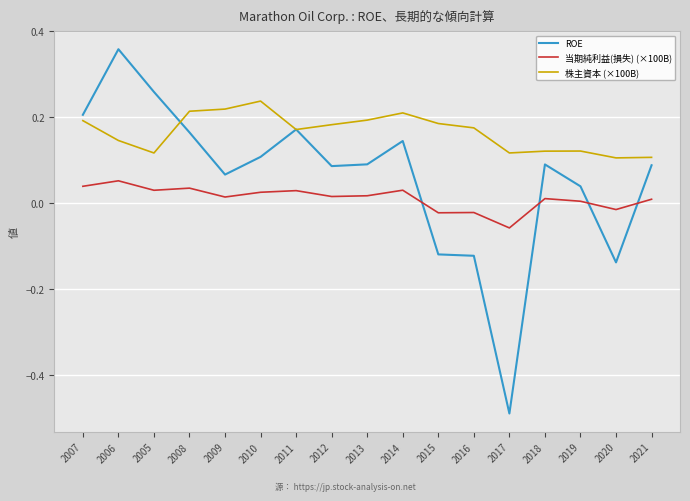

Which series has the widest spread of values?

ROE